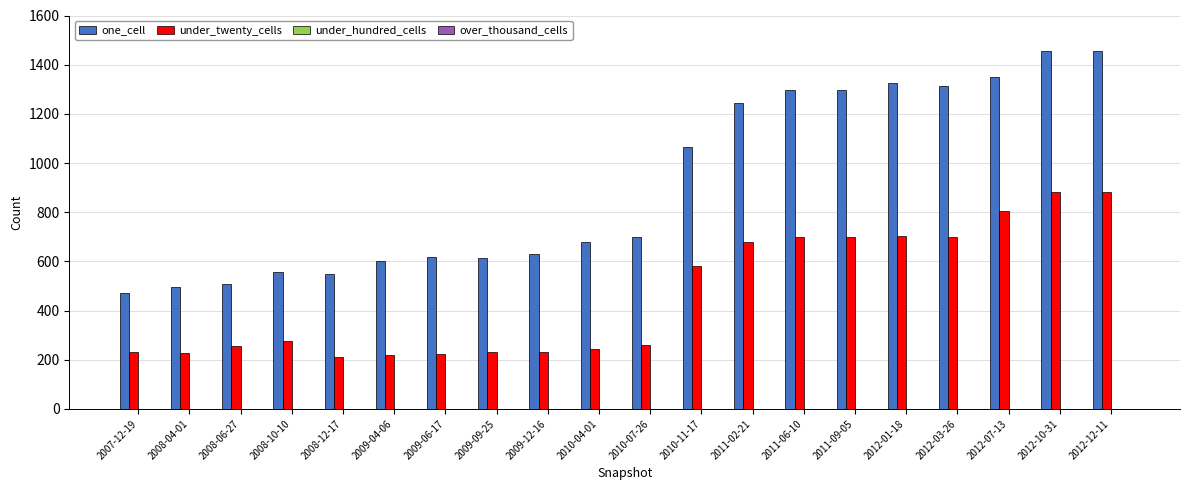

Are the bars grouped side by side (vs. stacked)?

Yes